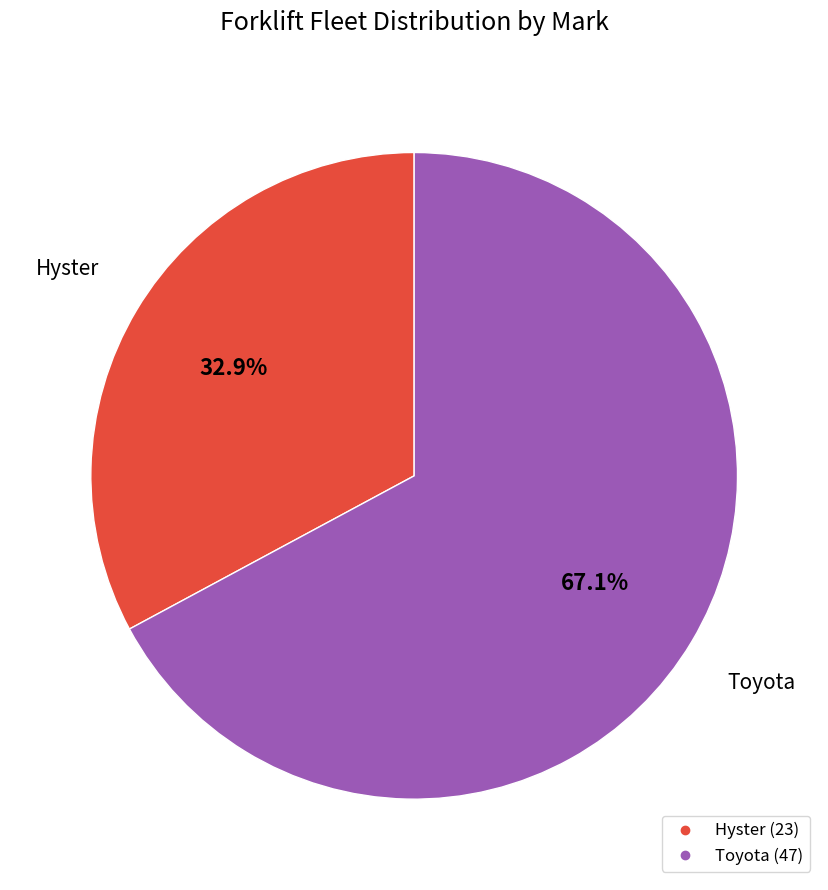

What percentage is NOT represented by Hyster?

67.1%